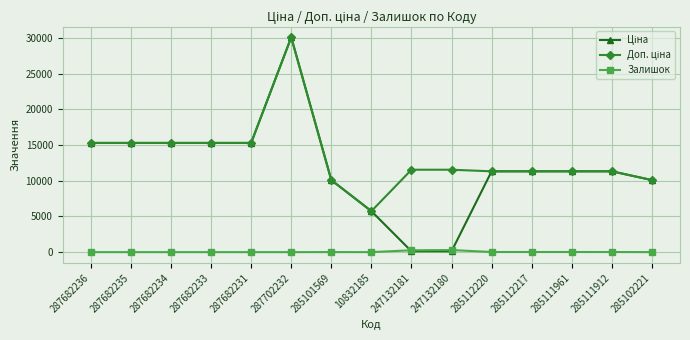

The Залишок series shows 0.0 at 287682234. True or false?

True